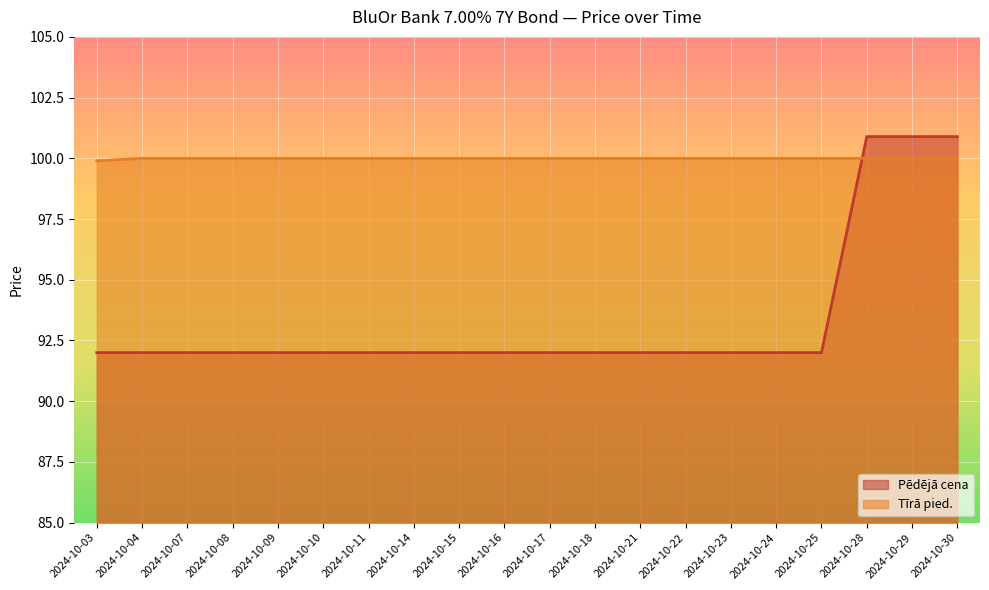

What is the minimum value for Tīrā pied.?

99.9